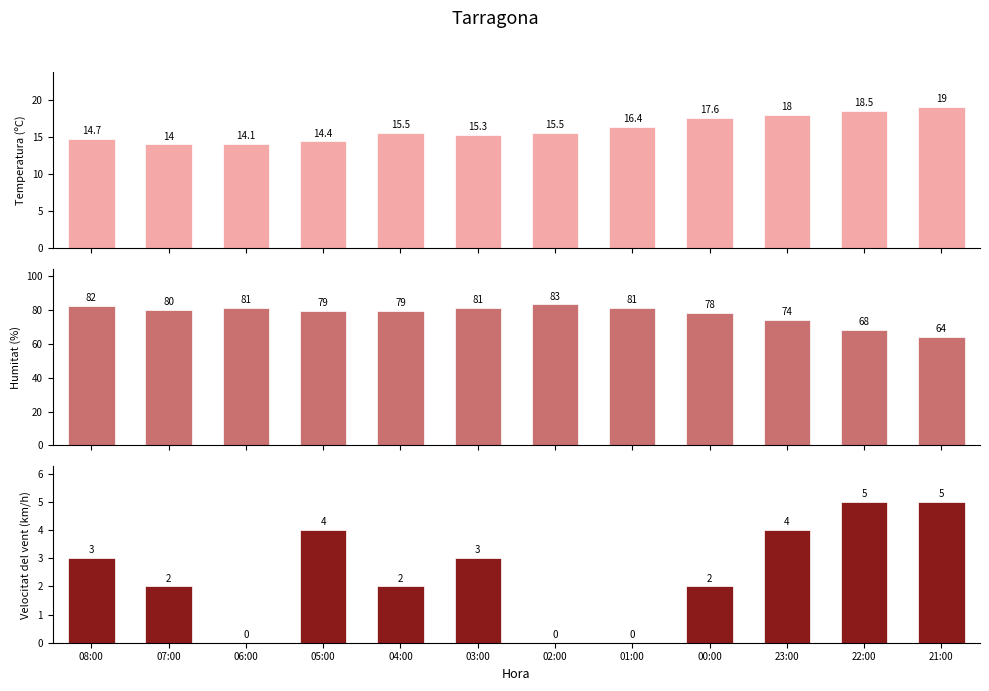

Rank the series at 23:00 from highest to lowest value.

Humitat (%), Temperatura (ºC), Velocitat del vent (km/h)